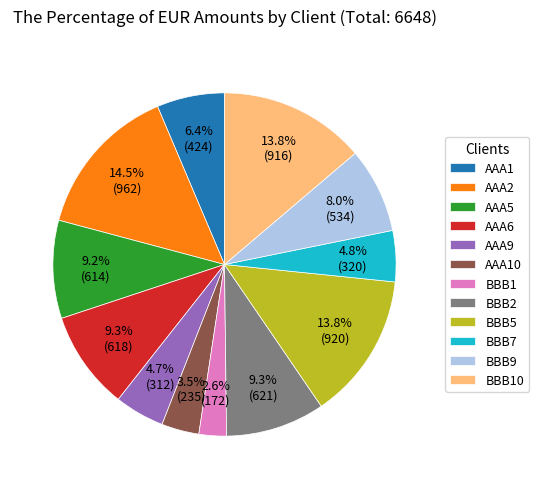

Approximately how many times larger is the value at BBB5 compared to BBB1?

5.3